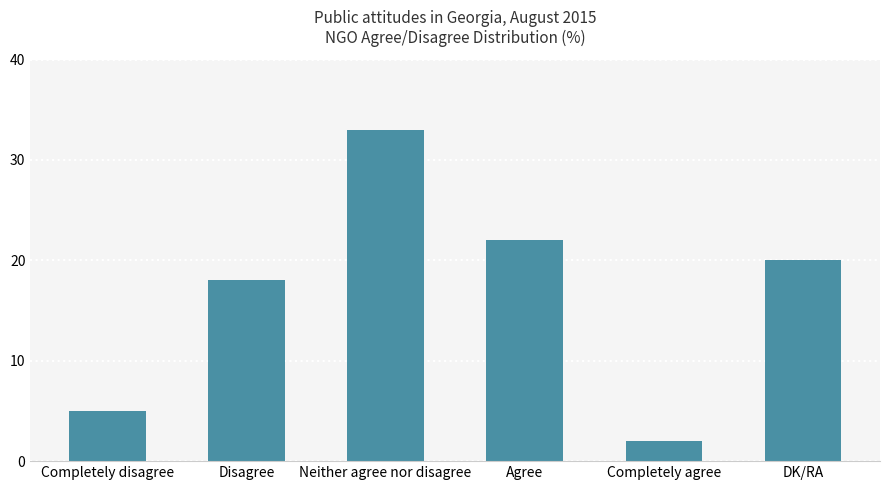

What is the change in value from Completely disagree to Completely agree?

-3